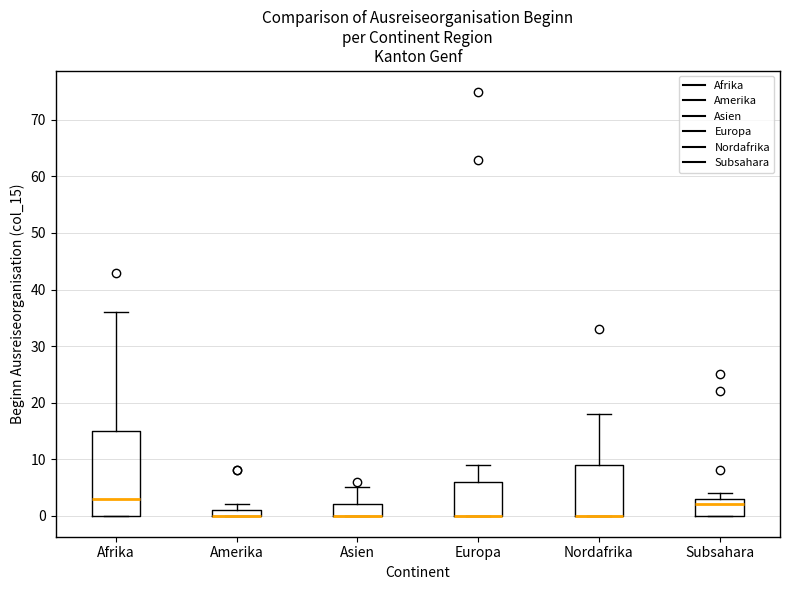

Which box is the tallest, from its lower edge to its upper edge?

Afrika